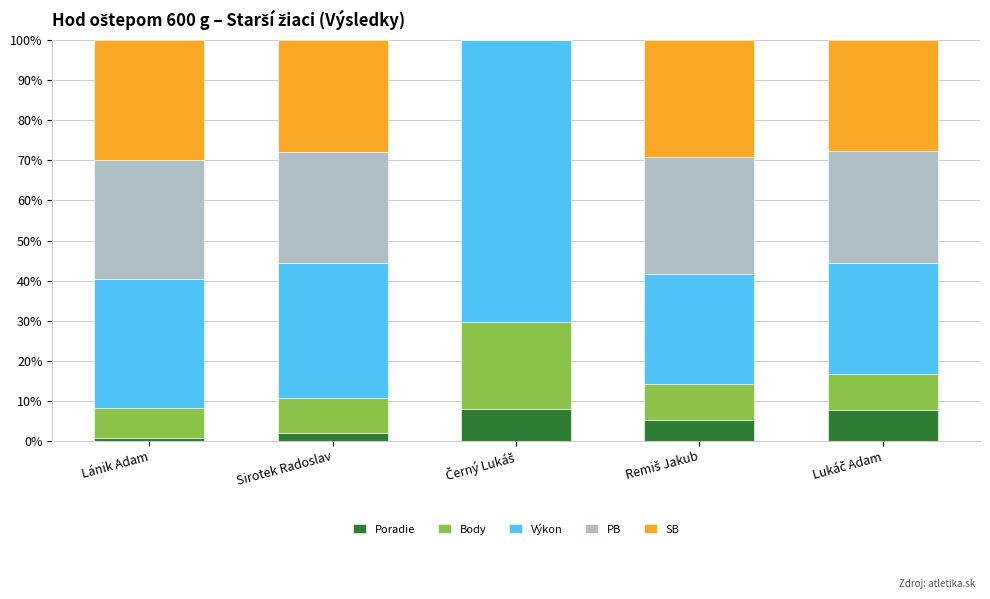

Does the chart contain stacked bars?

Yes